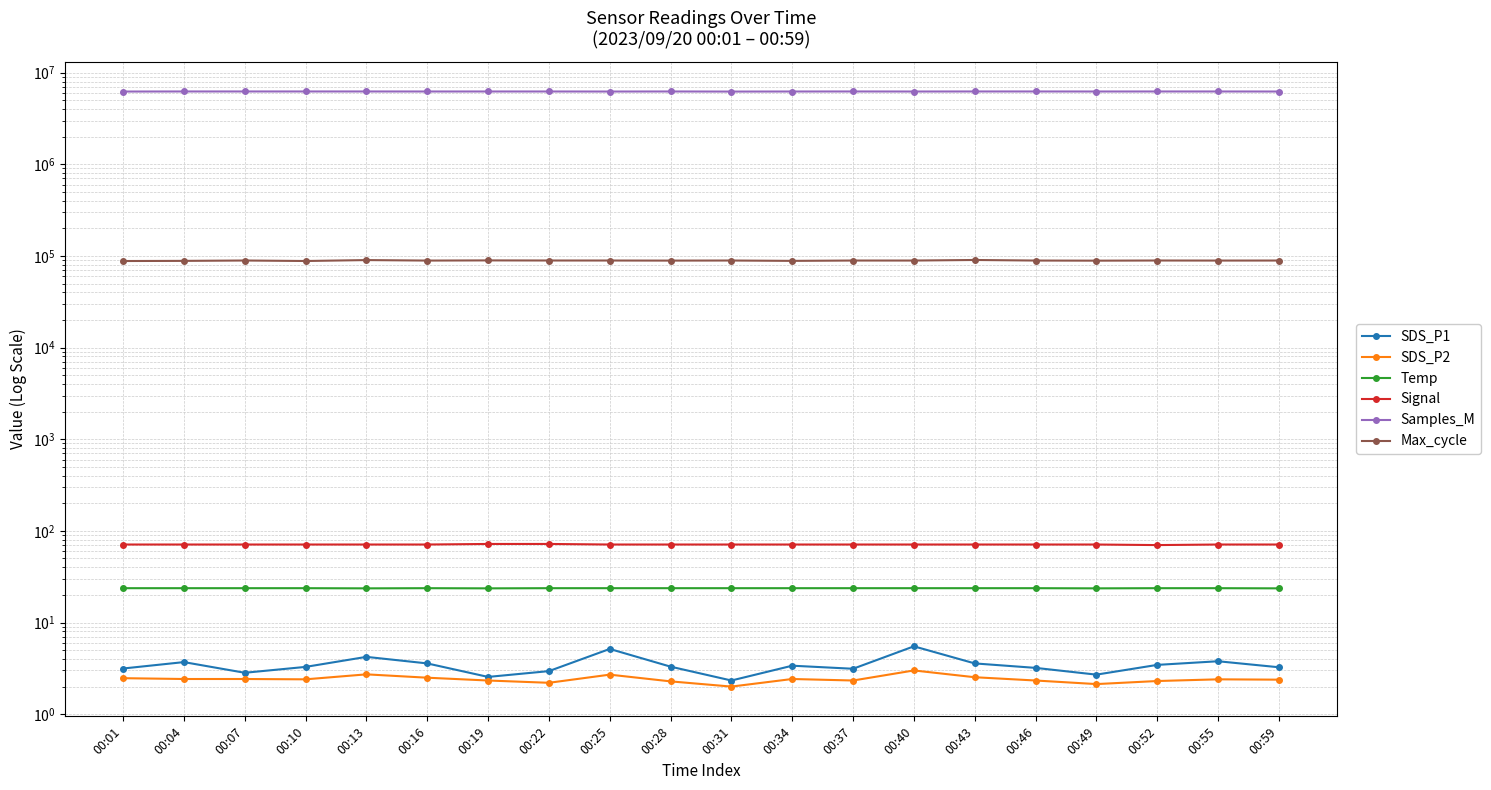

Reading left to right, list all the values displayed in this chart.

SDS_P1: 3.1	3.7	2.8	3.3	4.2	3.6	2.5	3.0	5.2	3.3	2.3	3.4	3.1	5.5	3.6	3.2	2.7	3.5	3.8	3.2
SDS_P2: 2.5	2.4	2.4	2.4	2.7	2.5	2.3	2.2	2.7	2.3	2.0	2.4	2.3	3.0	2.5	2.3	2.1	2.3	2.4	2.4
Temp: 23.7	23.7	23.7	23.7	23.6	23.7	23.6	23.7	23.7	23.7	23.7	23.7	23.7	23.7	23.7	23.7	23.6	23.7	23.7	23.6
Signal: 71.0	71.0	71.0	71.0	71.0	71.0	72.0	72.0	71.0	71.0	71.0	71.0	71.0	71.0	71.0	71.0	71.0	70.0	71.0	71.0
Samples_M: 6219980.0	6231964.0	6231802.0	6231706.0	6231016.0	6227071.0	6228596.0	6228940.0	6221516.0	6230739.0	6216535.0	6225999.0	6231337.0	6224003.0	6231648.0	6230969.0	6225867.0	6230624.0	6229748.0	6223440.0
Max_cycle: 87999.0	88346.0	89157.0	88063.0	90117.0	89006.0	89394.0	89158.0	89125.0	88941.0	89131.0	88355.0	89102.0	89068.0	90340.0	89063.0	88812.0	89150.0	89019.0	89092.0